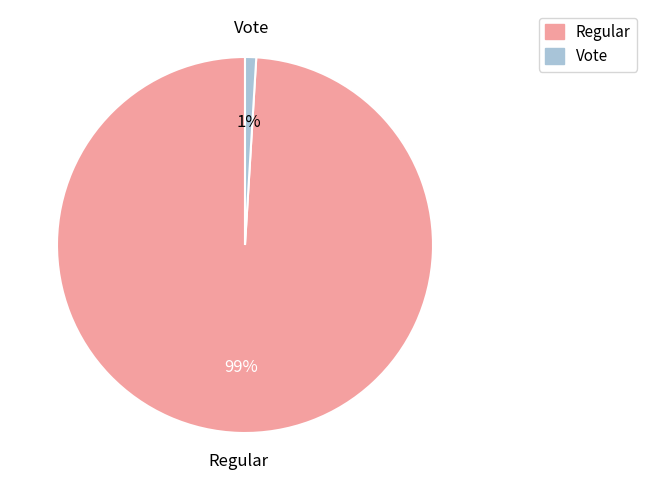

To the nearest percent, what is the difference between the Vote and Regular slice percentages?

98%